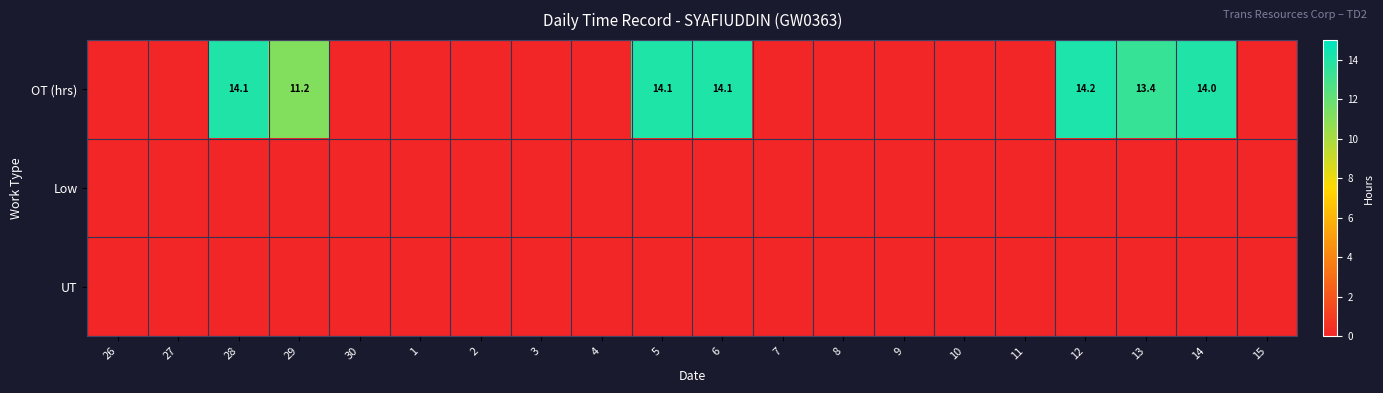

The value of OT (hrs) at 14 is 14.0. True or false?

True